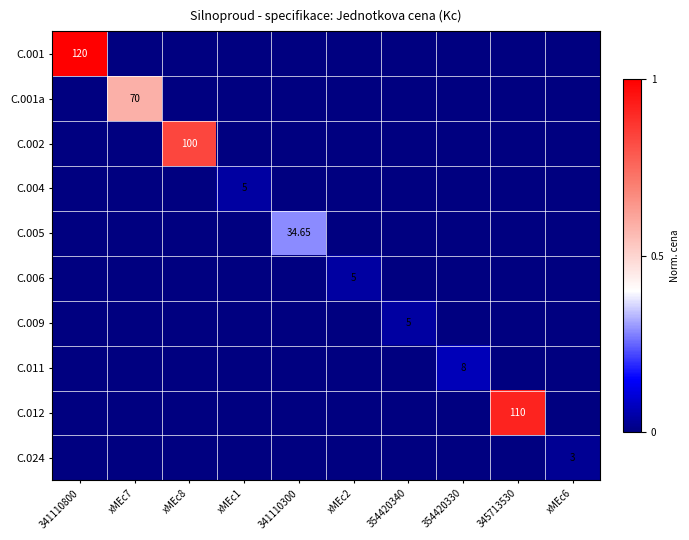

Which series has the largest total across all categories?

C.001